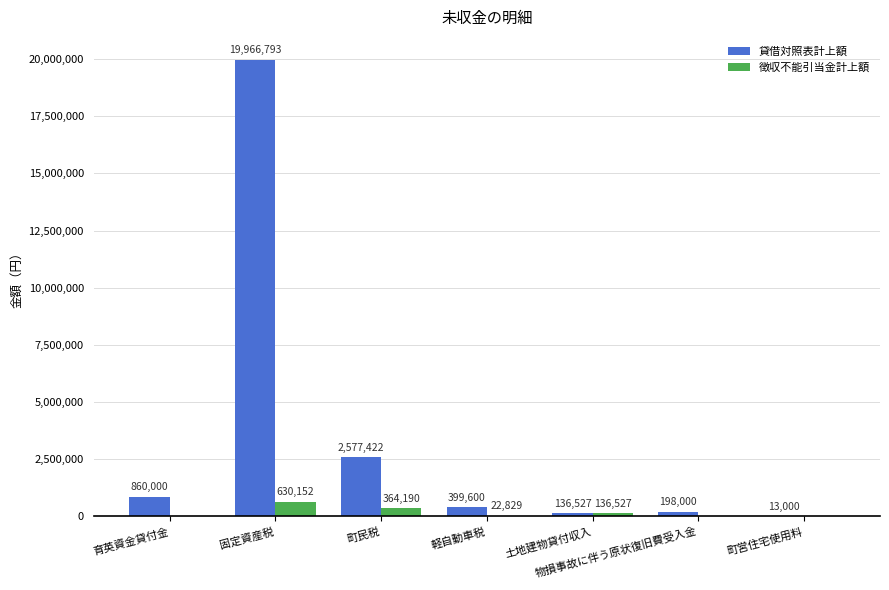

Is it true that 徴収不能引当金計上額 equals 22829 at 軽自動車税?

True